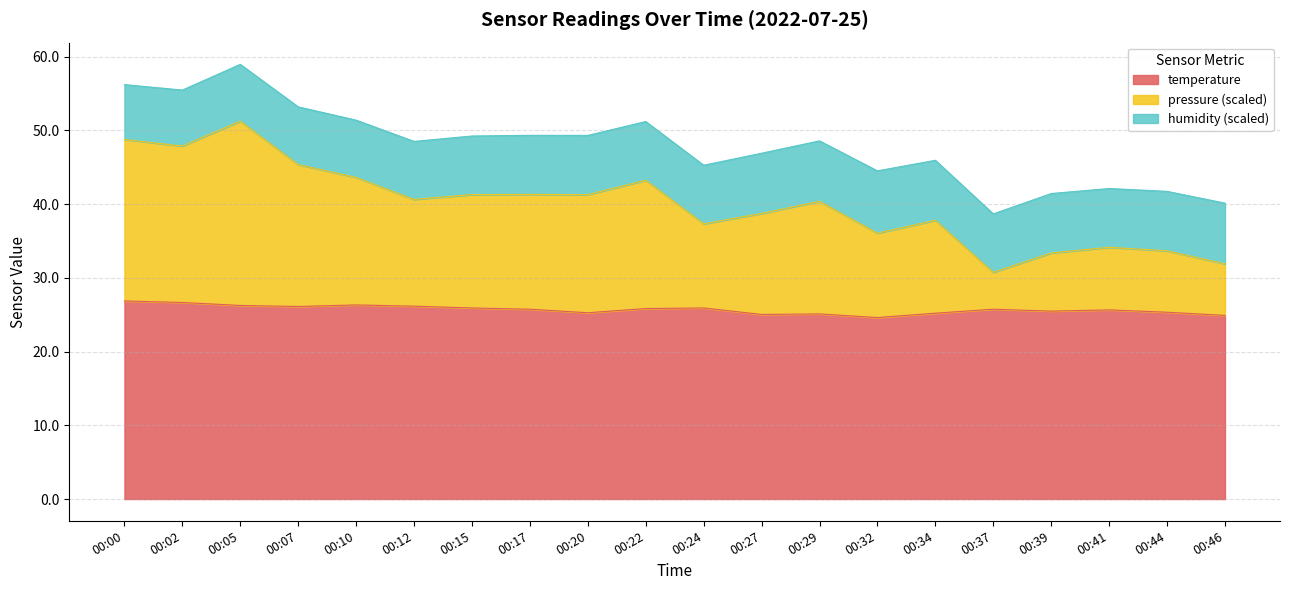

What is the value of the temperature point at the 11th from the left?

25.9